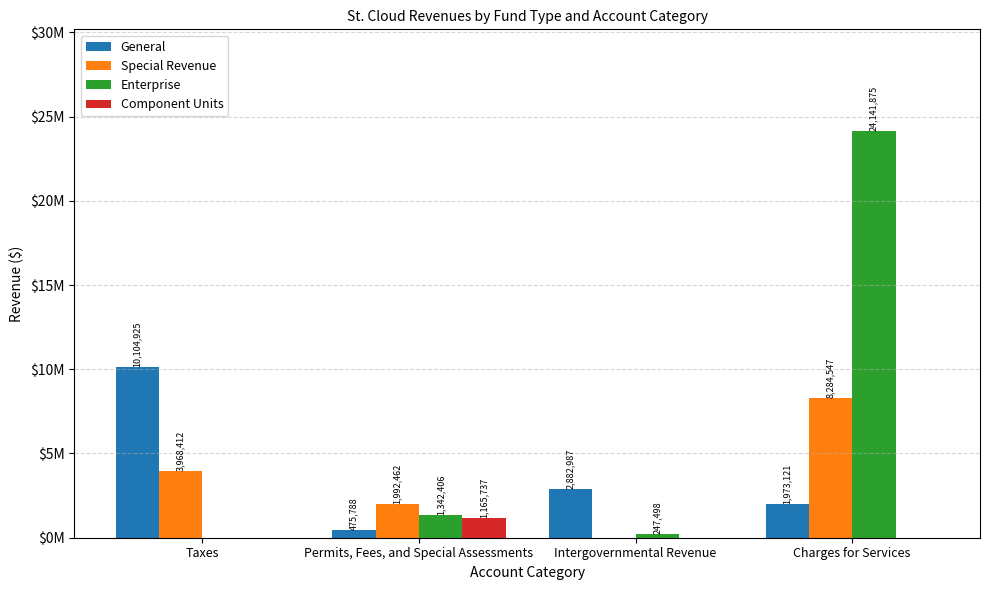

Count the Component Units values in the range 0 to 1165737.

4